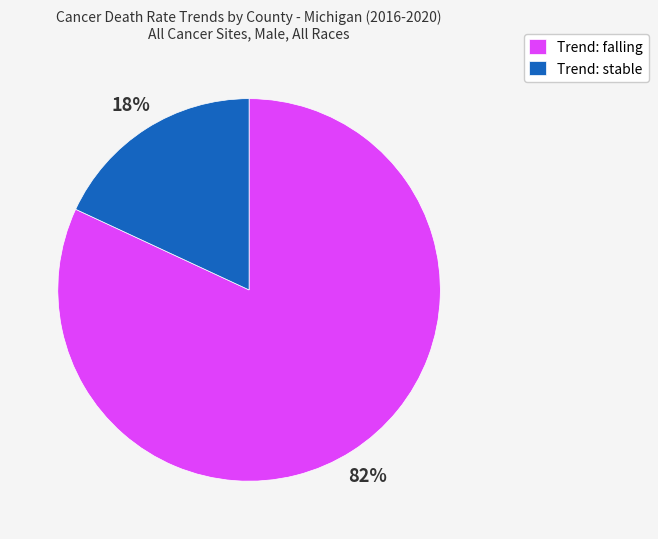

Rank the categories by value from lowest to highest.

Trend: stable, Trend: falling